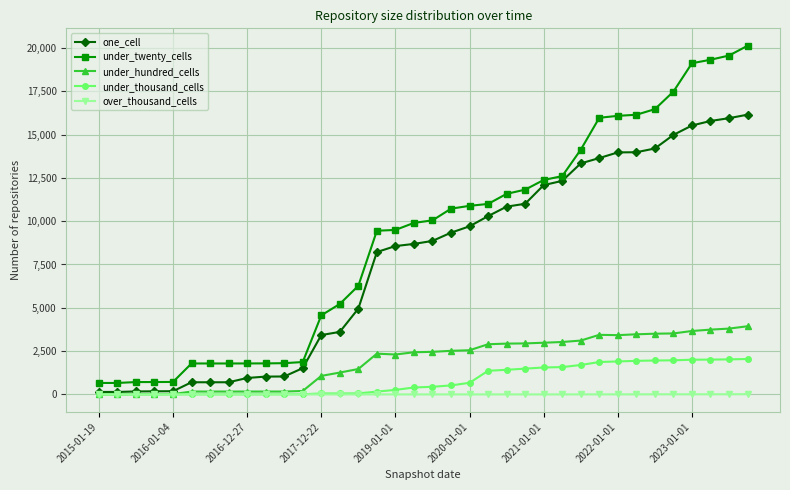

True or false: under_twenty_cells and under_thousand_cells intersect in this chart.

False